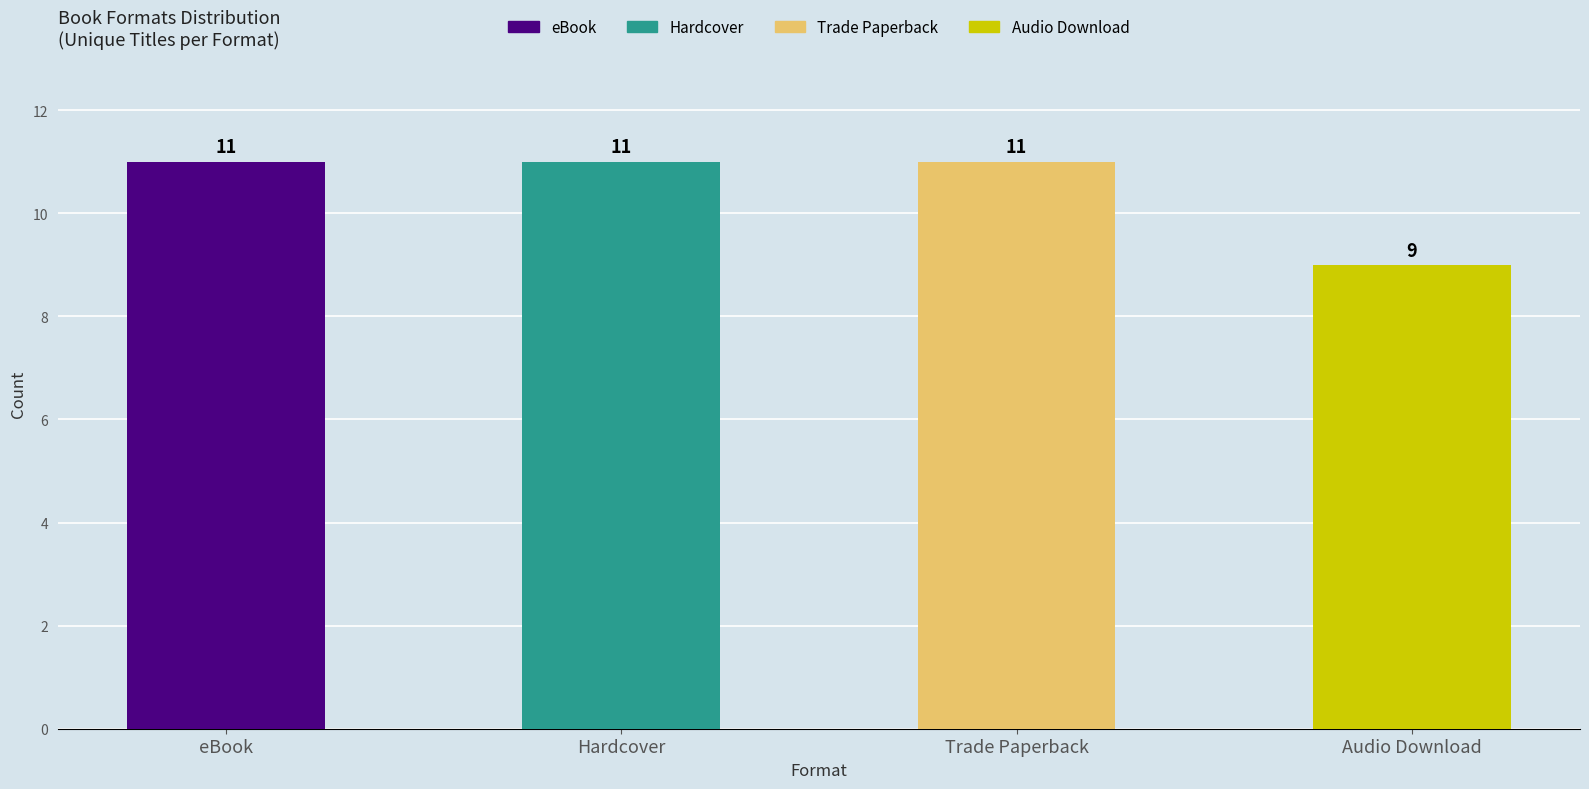

Which has a higher value, Hardcover or Audio Download?

Hardcover